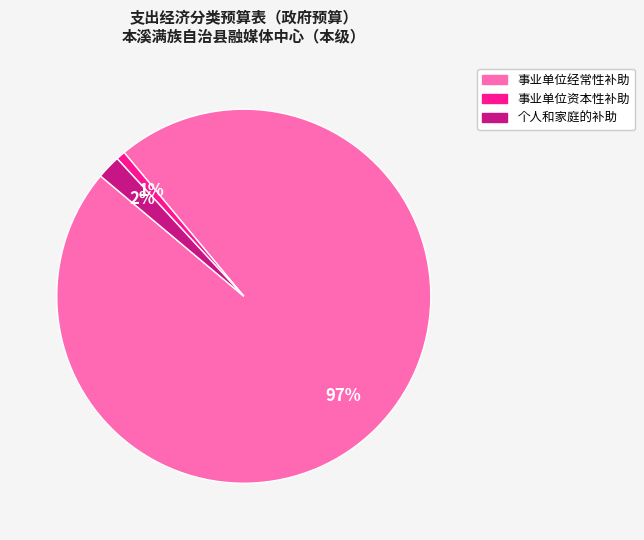

To the nearest percent, what is the difference between the largest and smallest slice percentages?

96%